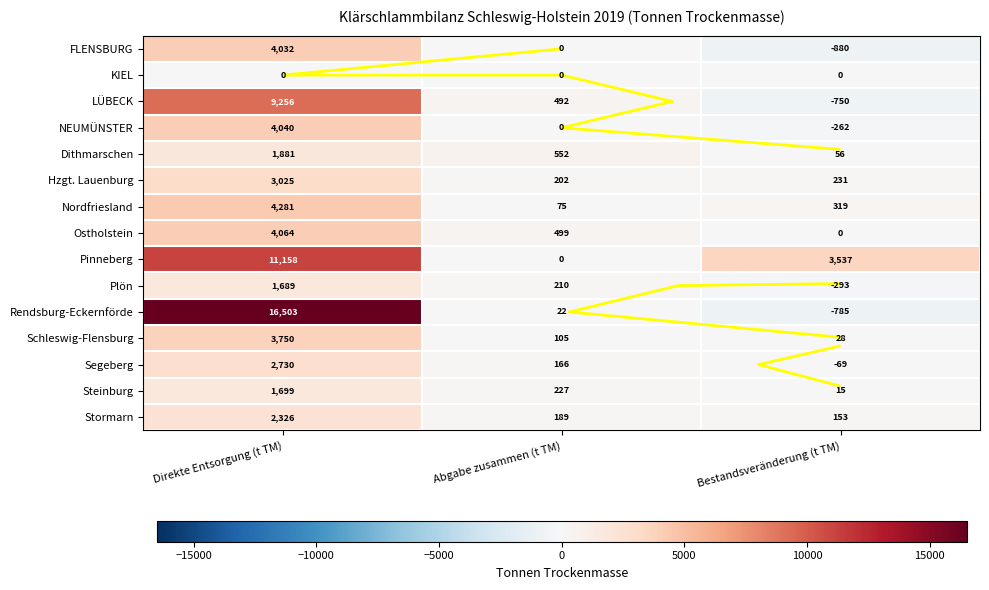

Which series has the largest total across all categories?

Rendsburg-Eckernförde